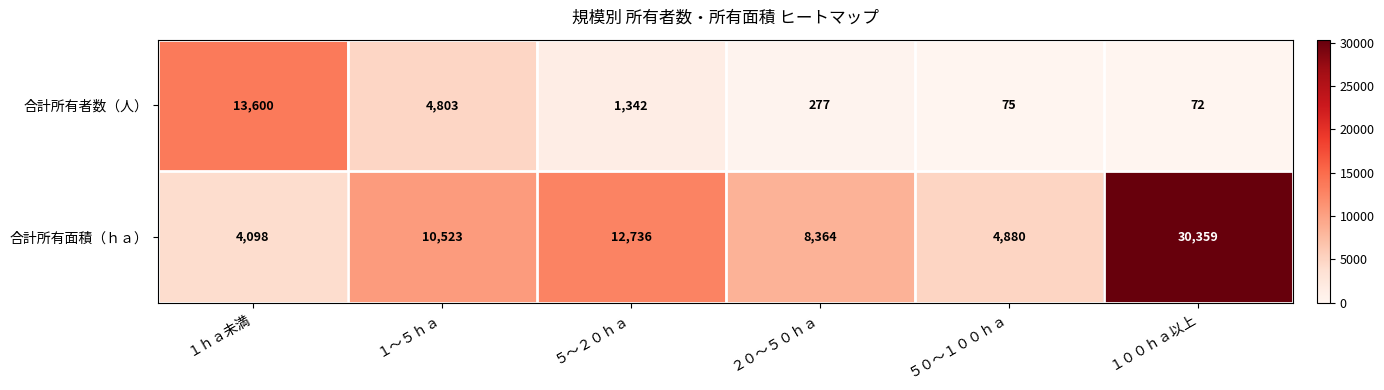

Rank the series at ５０～１００ｈａ from highest to lowest value.

合計所有面積（ｈａ）, 合計所有者数（人）